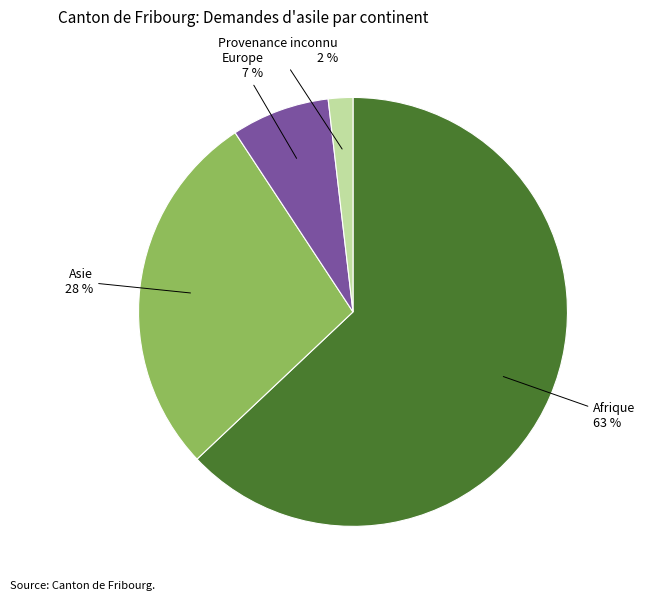

To the nearest percent, what is the difference between the largest and smallest slice percentages?

61%